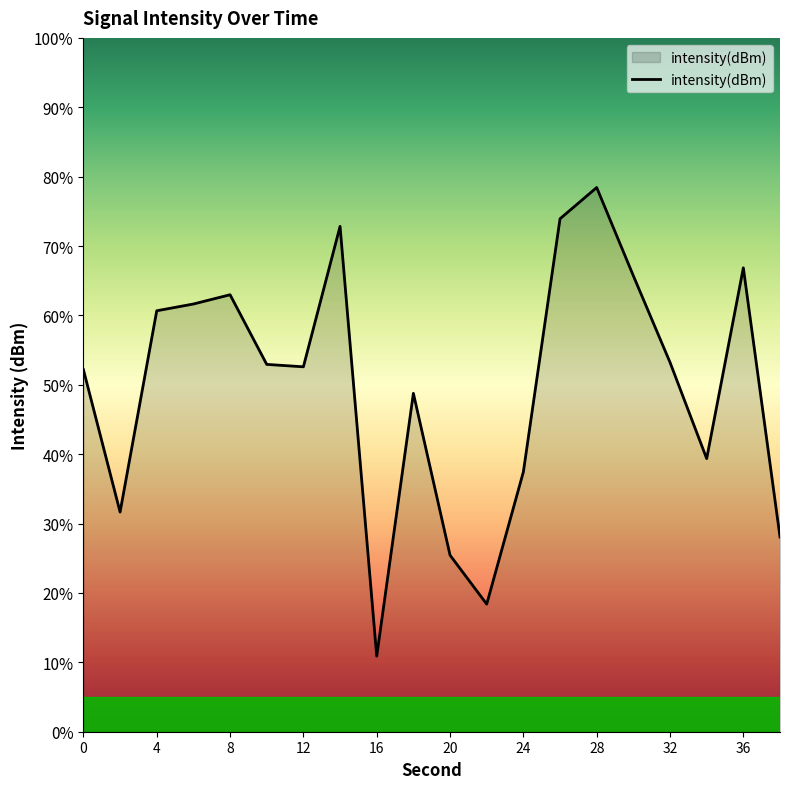

What is the difference between the maximum and minimum values?

67.5